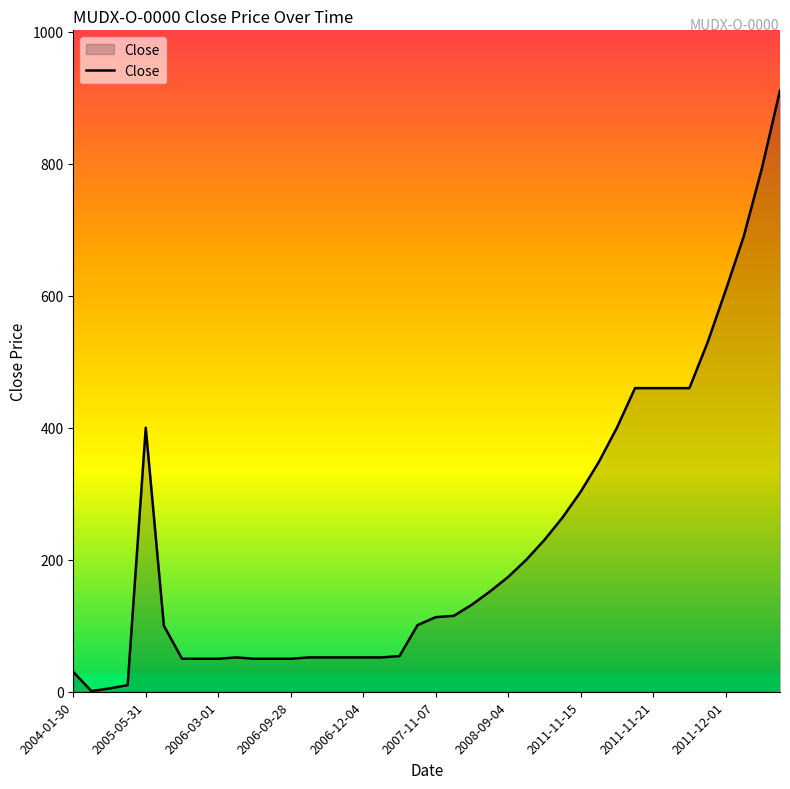

What is the difference between the maximum and minimum values?

910